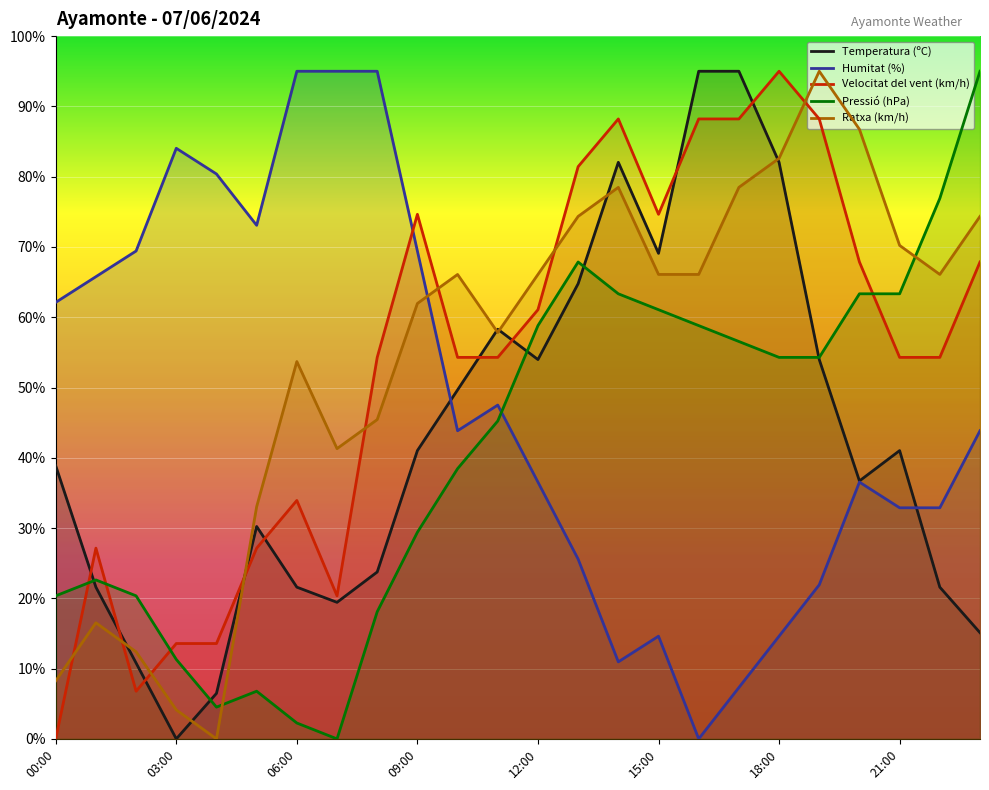

What are all the series names shown in the legend?

Temperatura (ºC), Humitat (%), Velocitat del vent (km/h), Pressió (hPa), Ratxa (km/h)